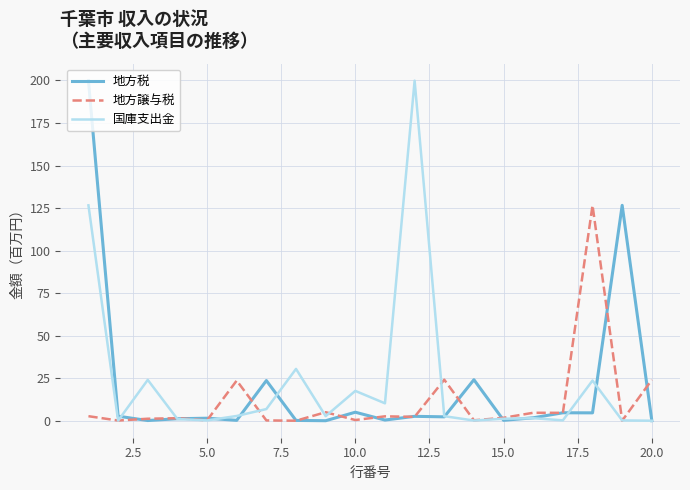

What is the greatest value displayed?

199.9